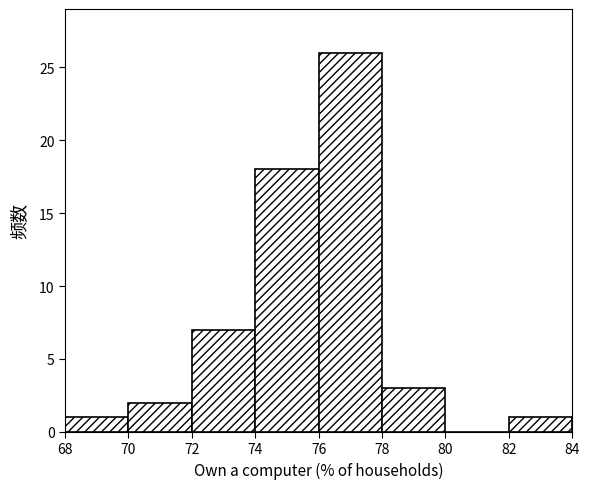

Which range on the x-axis has the tallest bar?

76 to 78